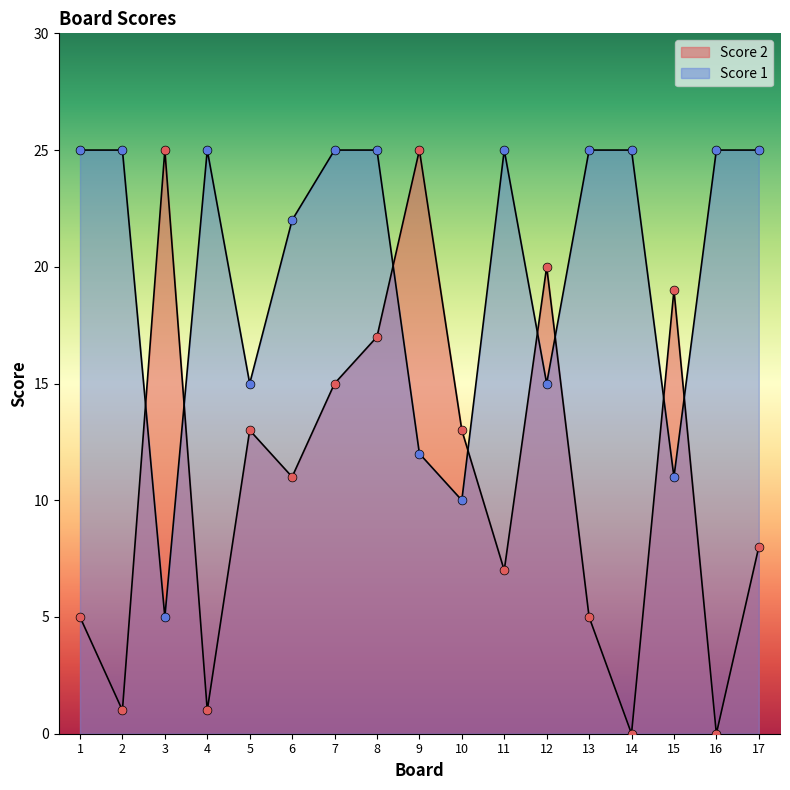

Which series reaches the maximum Y coordinate?

Score 1